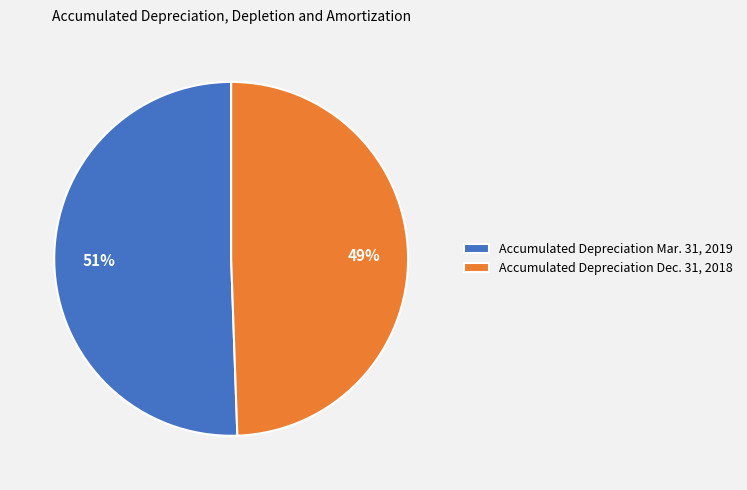

Is Accumulated Depreciation Dec. 31, 2018 the majority of the pie?

No